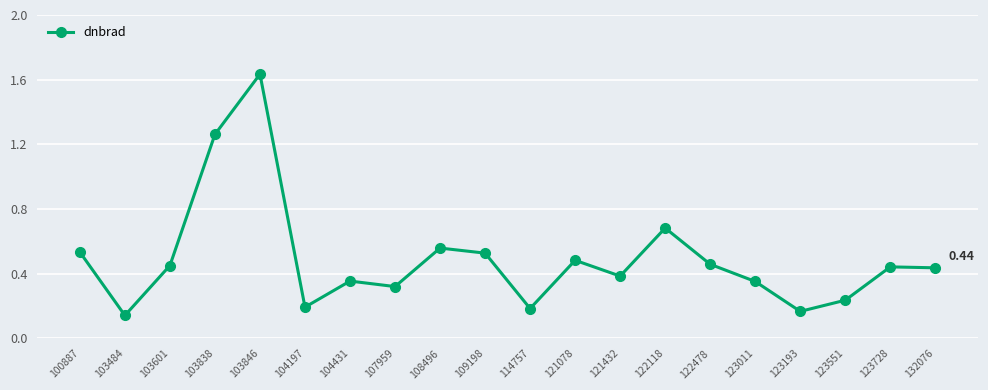

True or false: the data has more than 2 interior local peaks.

True